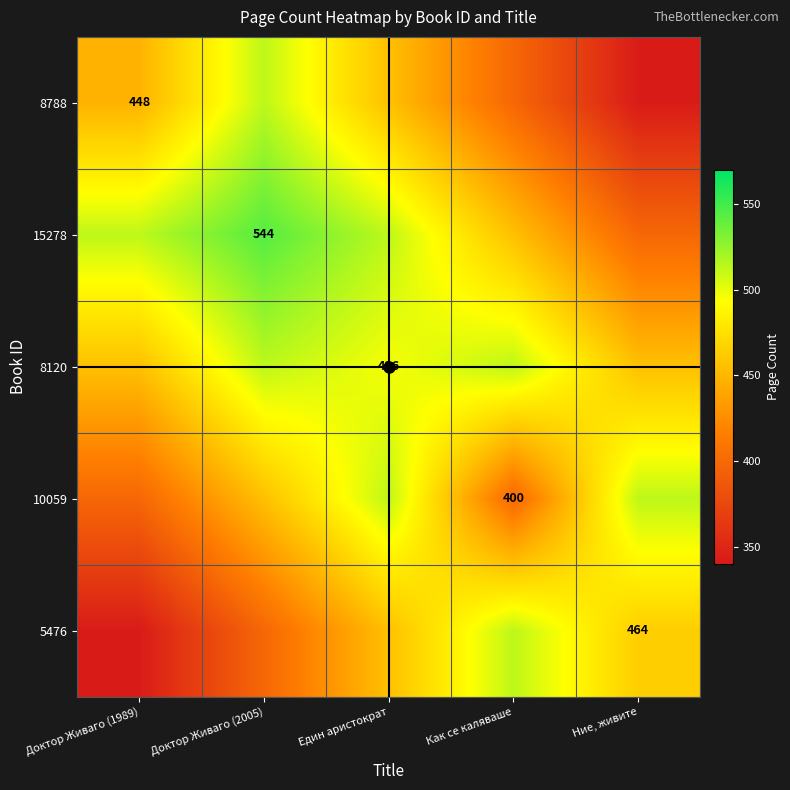

Where is 8120 nearest to the value 484?

Един аристократ